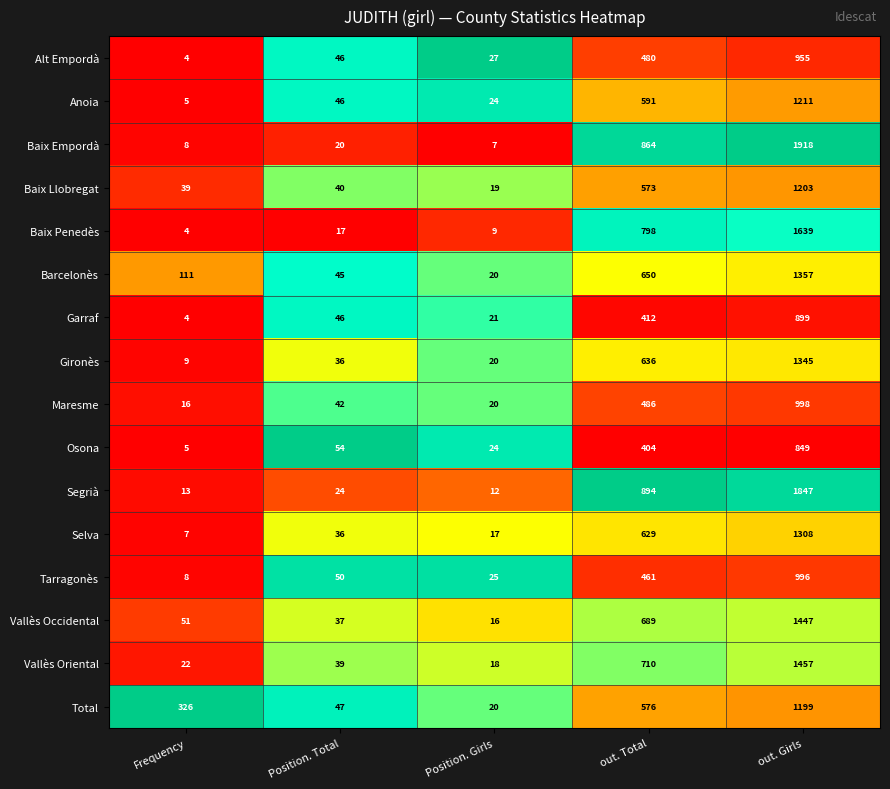

What is the difference between the Segrià values at out. Total and Position. Total?

870